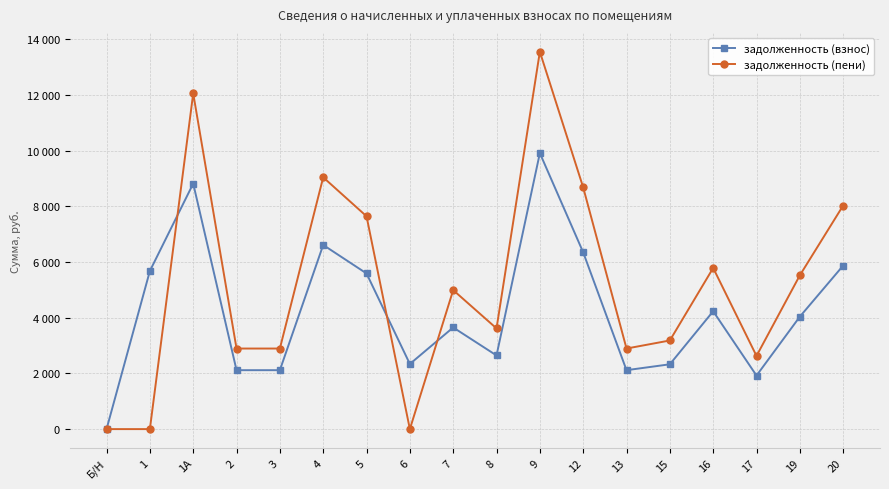

Is this an area chart (filled region under the line)?

No